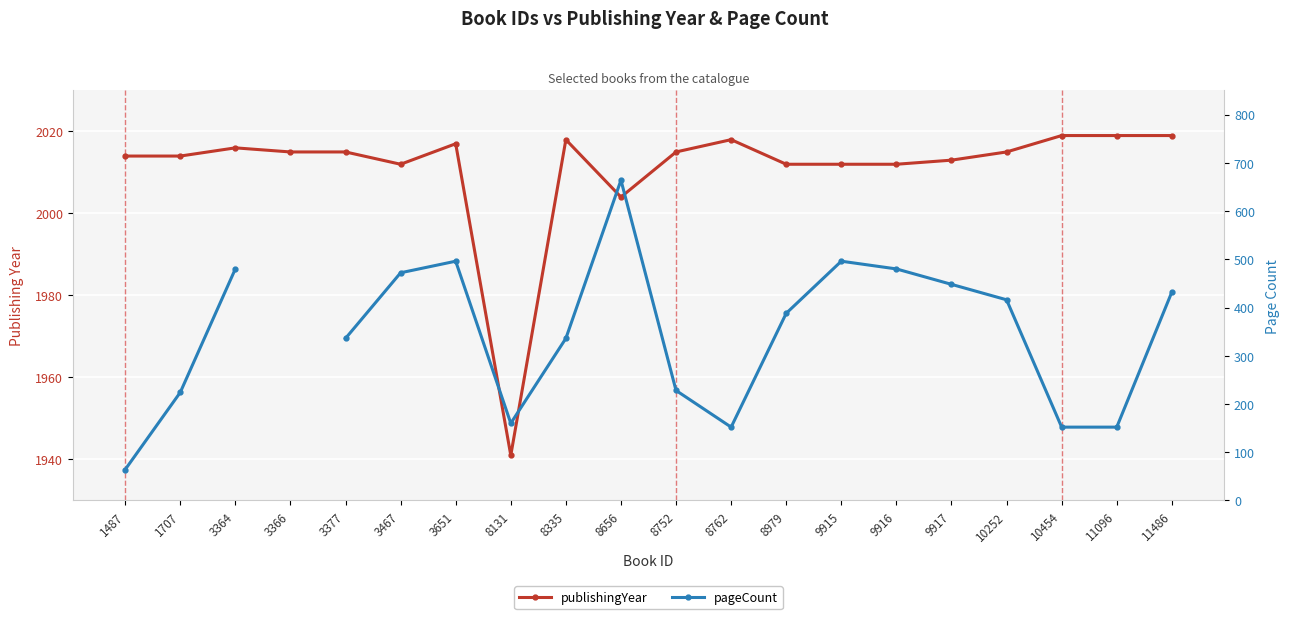

Where is publishingYear nearest to the value 1980?

8656